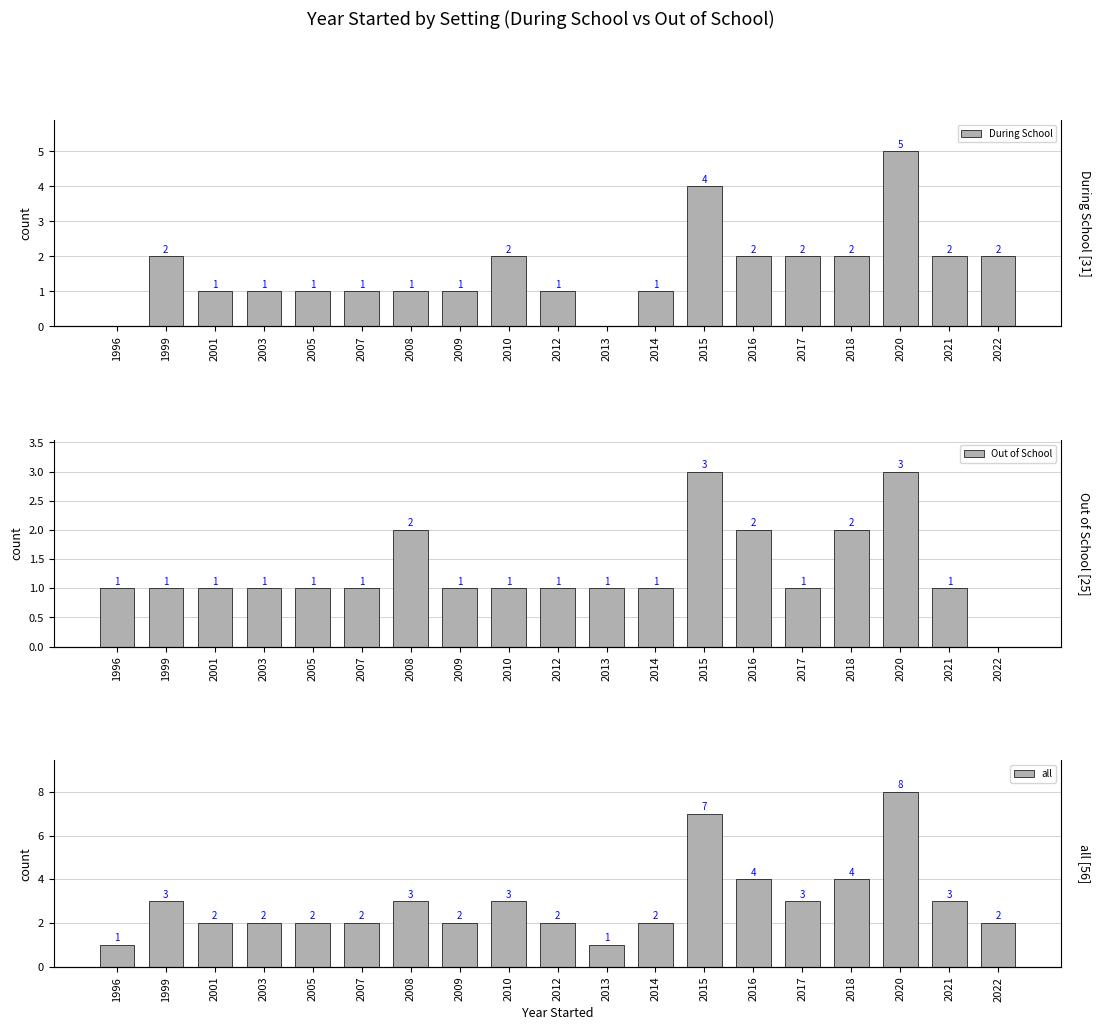

True or false: Out of School has a value of 4 at 2015.

False